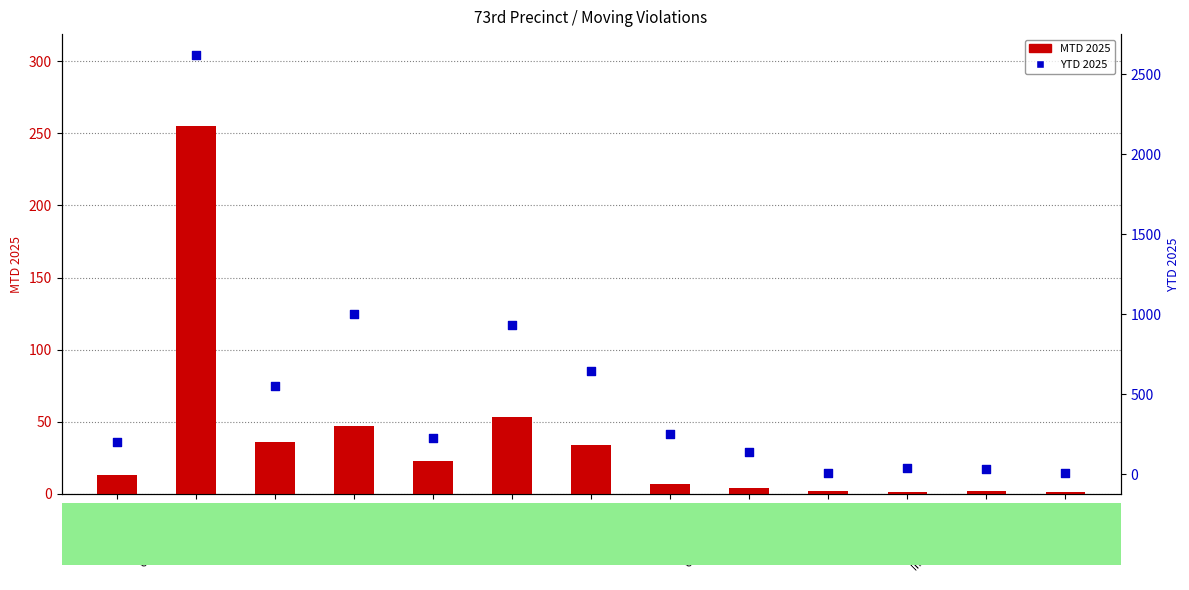

Which series has the largest Y range (max minus min)?

YTD 2025